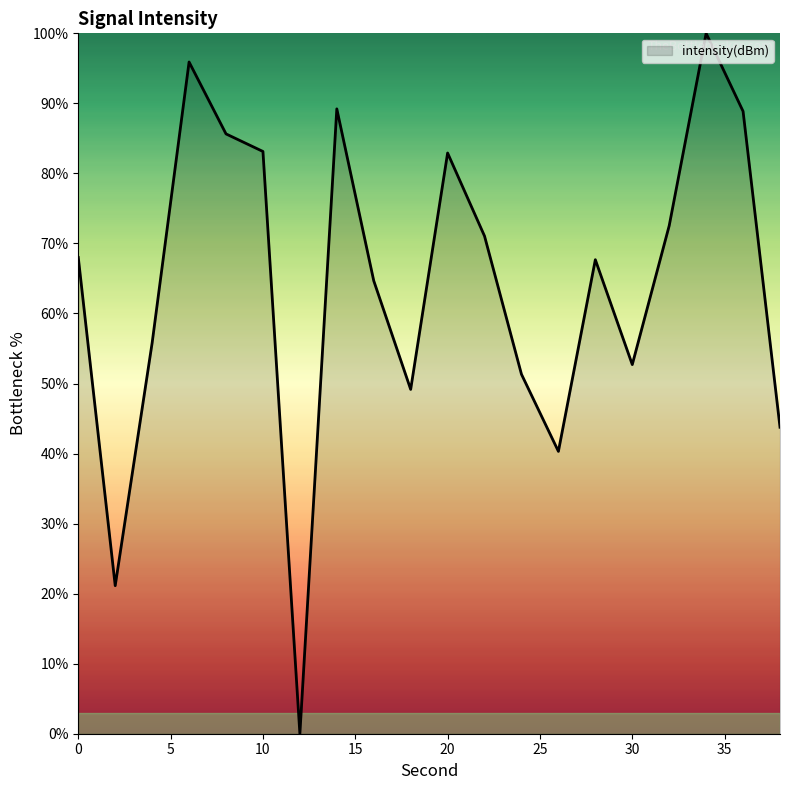

What is the greatest value displayed?

100.0